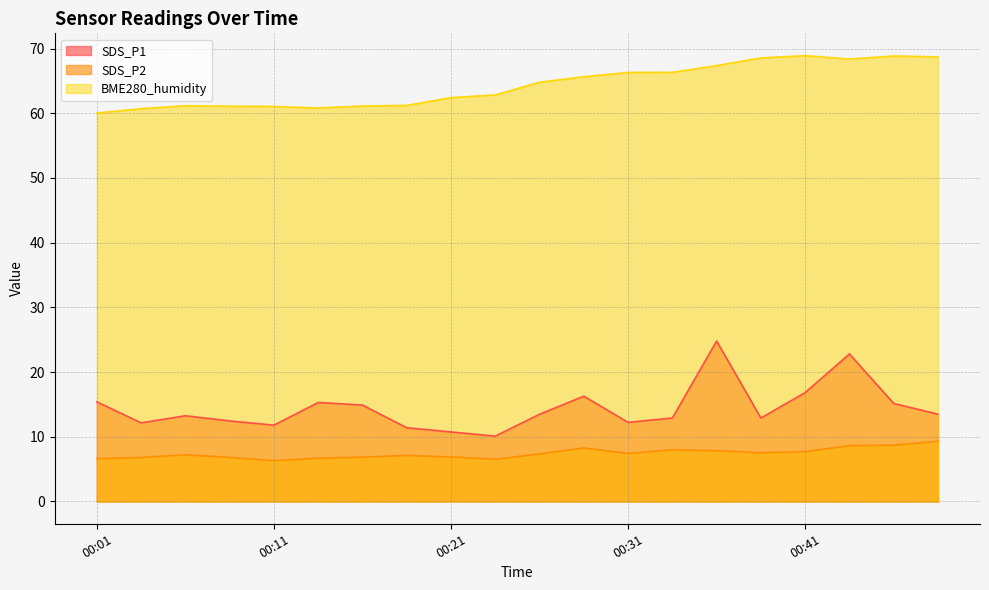

True or false: SDS_P1 has more than 1 interior local peaks.

True